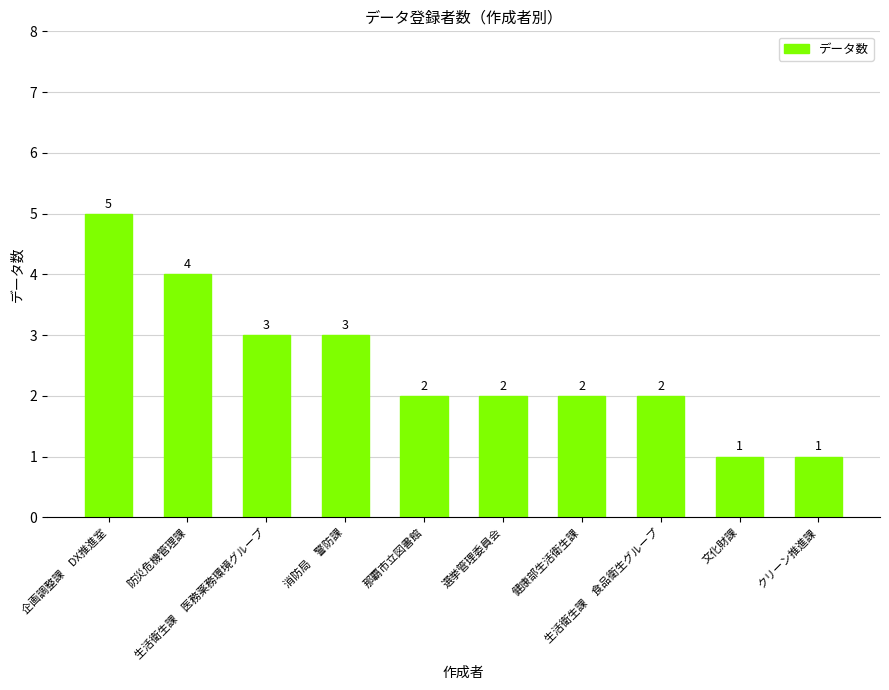

What is the difference between the maximum and minimum values?

4